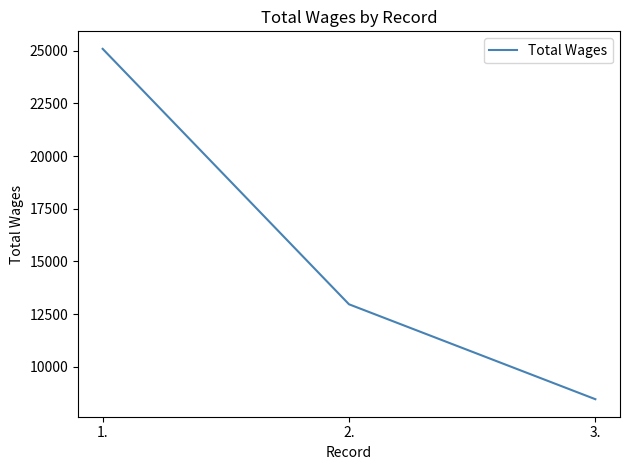

What is the smallest value displayed?

8459